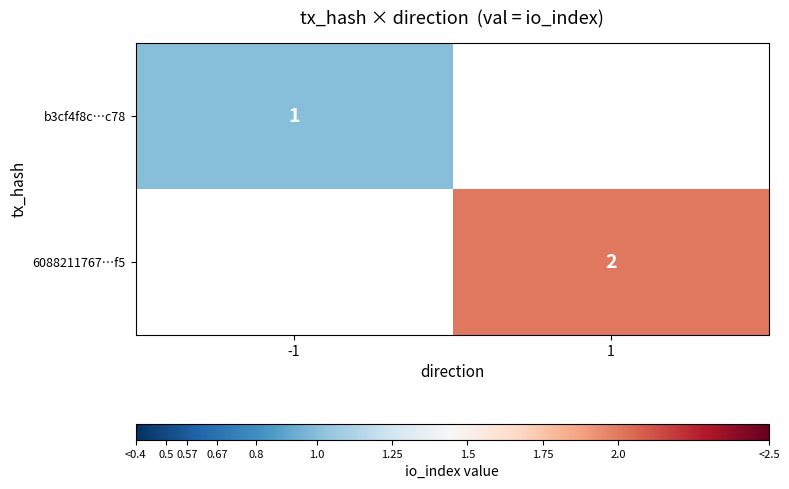

True or false: b3cf4f8c…c78 has a value of 1 at -1.

True